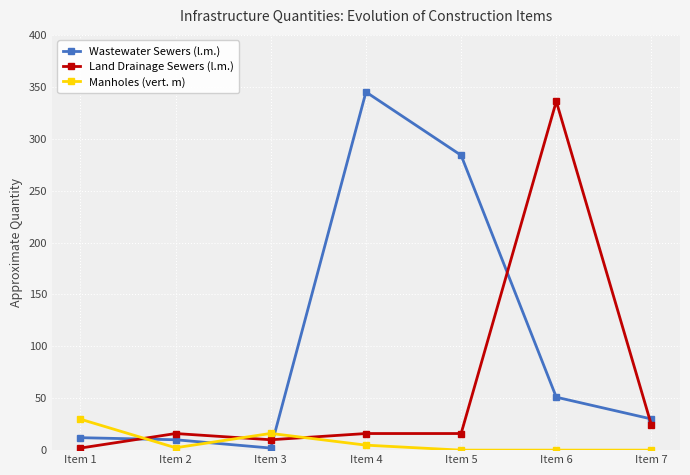

Rank the series by their average value, from highest to lowest.

Wastewater Sewers (l.m.), Land Drainage Sewers (l.m.), Manholes (vert. m)